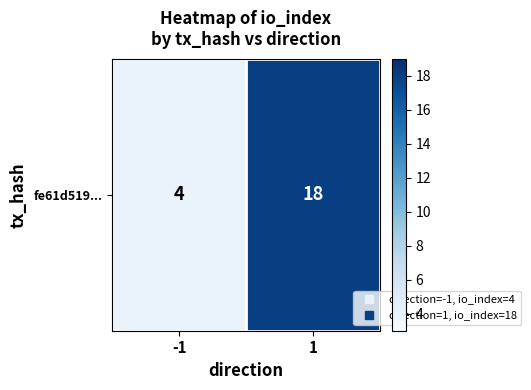

Is it true that the value at -1 is 6?

False